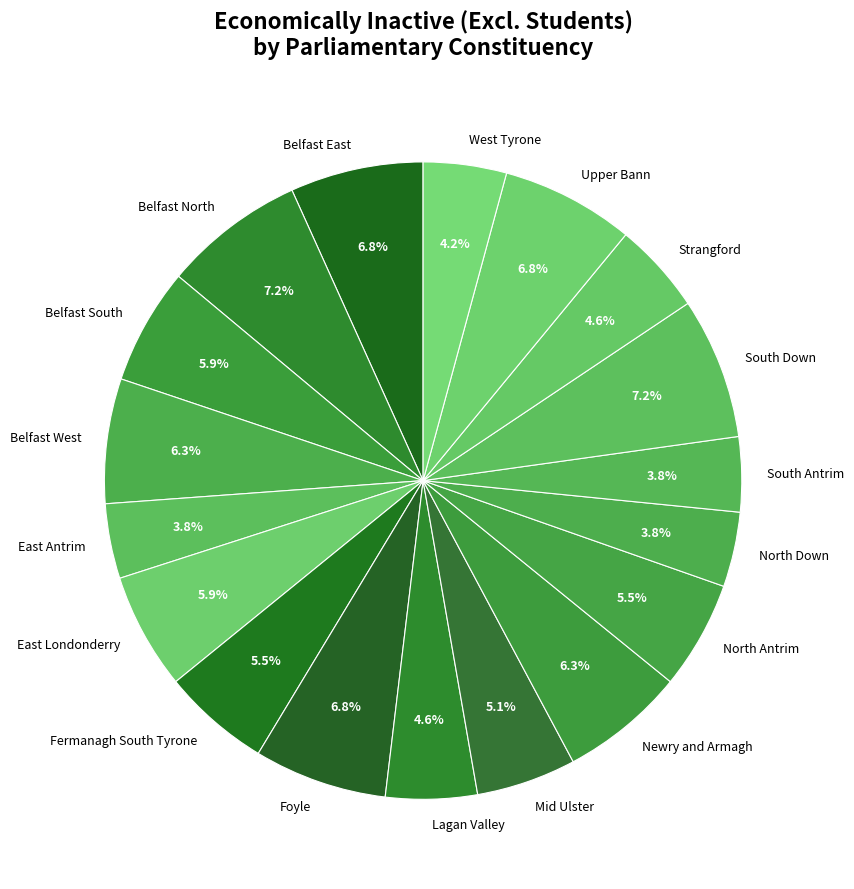

To the nearest percent, what is the difference between the Belfast North and Mid Ulster slice percentages?

2%